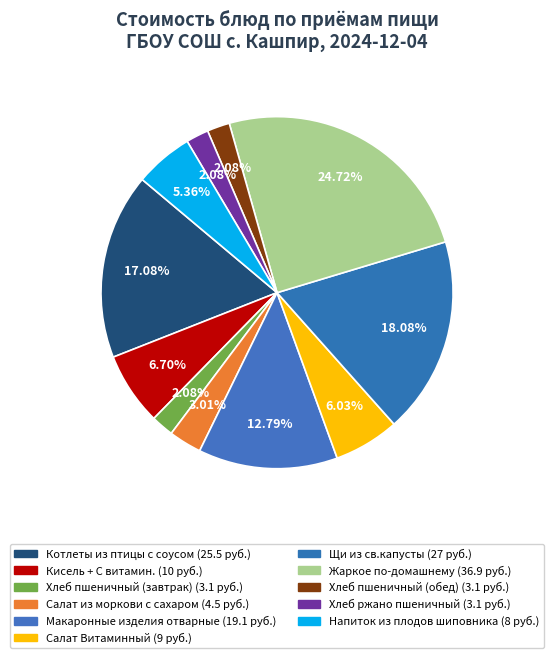

To the nearest percent, what is the combined percentage of Щи из св.капусты and Жаркое по-домашнему?

43%